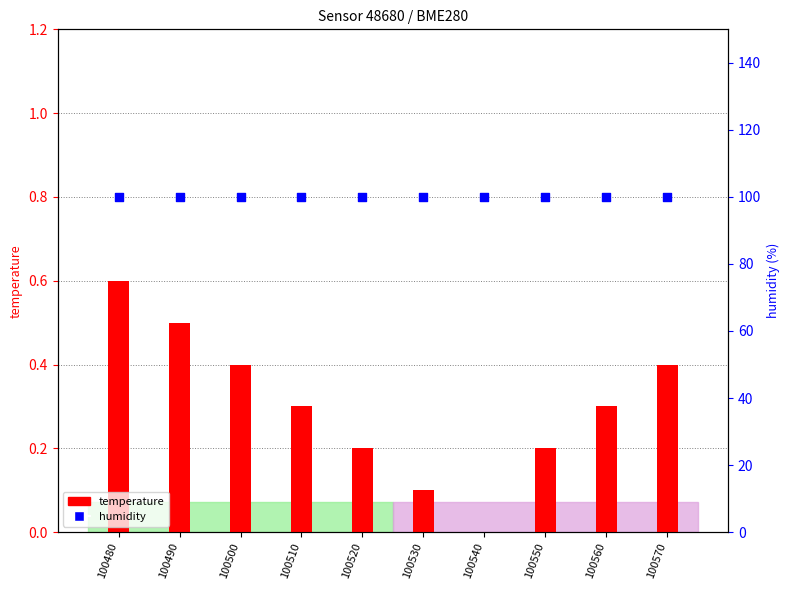

Which series contains the highest Y value?

humidity